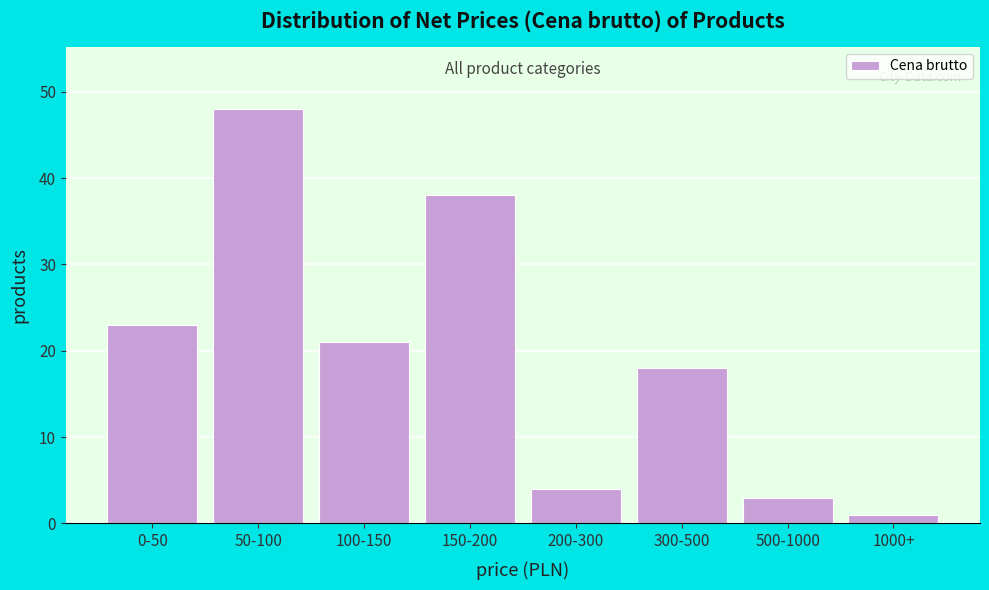

Reading left to right, list all the values displayed in this chart.

0-50=23	50-100=48	100-150=21	150-200=38	200-300=4	300-500=18	500-1000=3	1000+=1